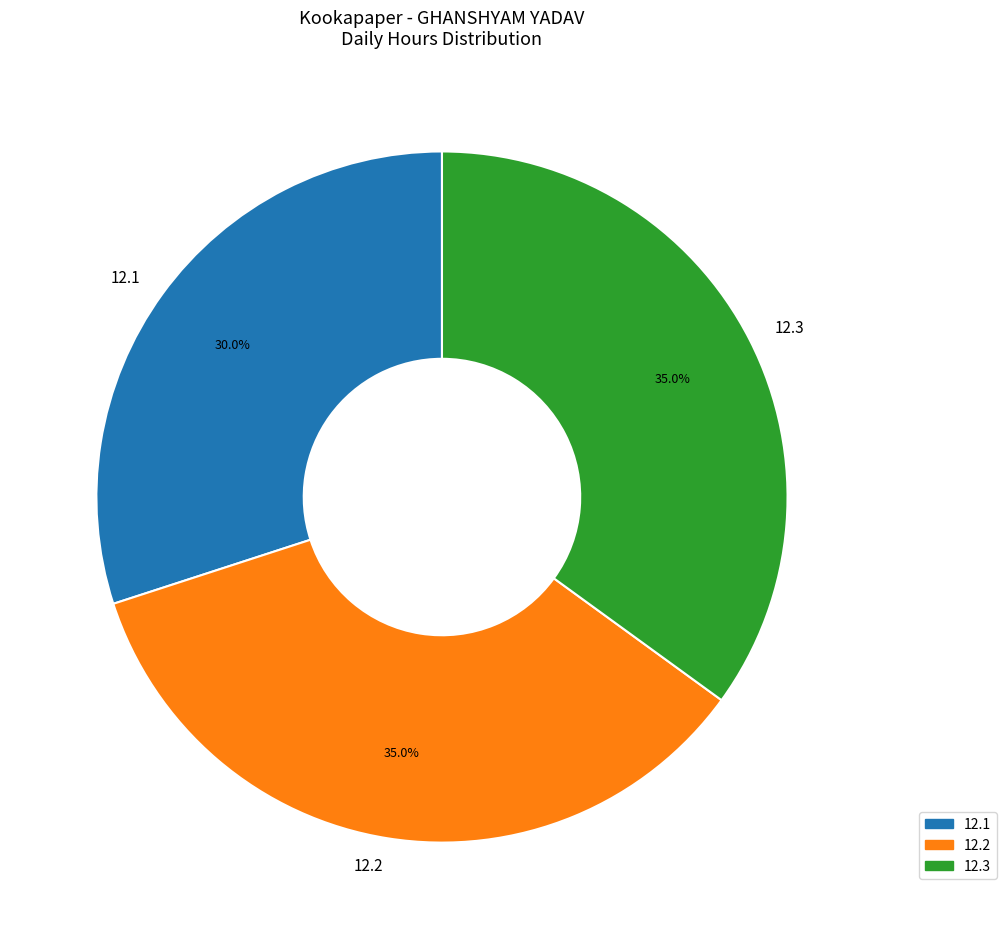

Is there any slice that represents more than half of the pie?

No